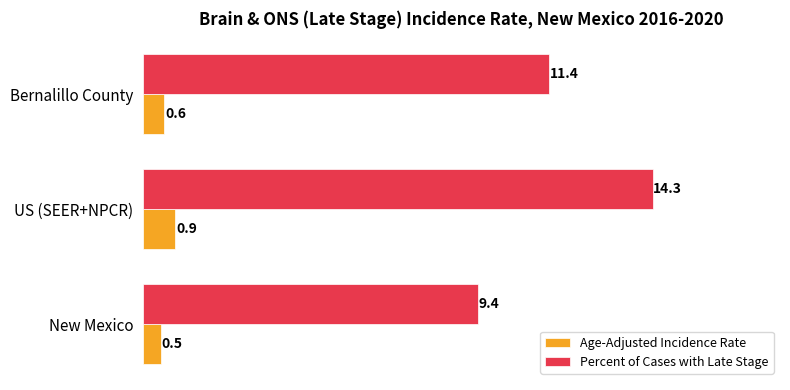

Count the Age-Adjusted Incidence Rate values in the range 0 to 1.

3